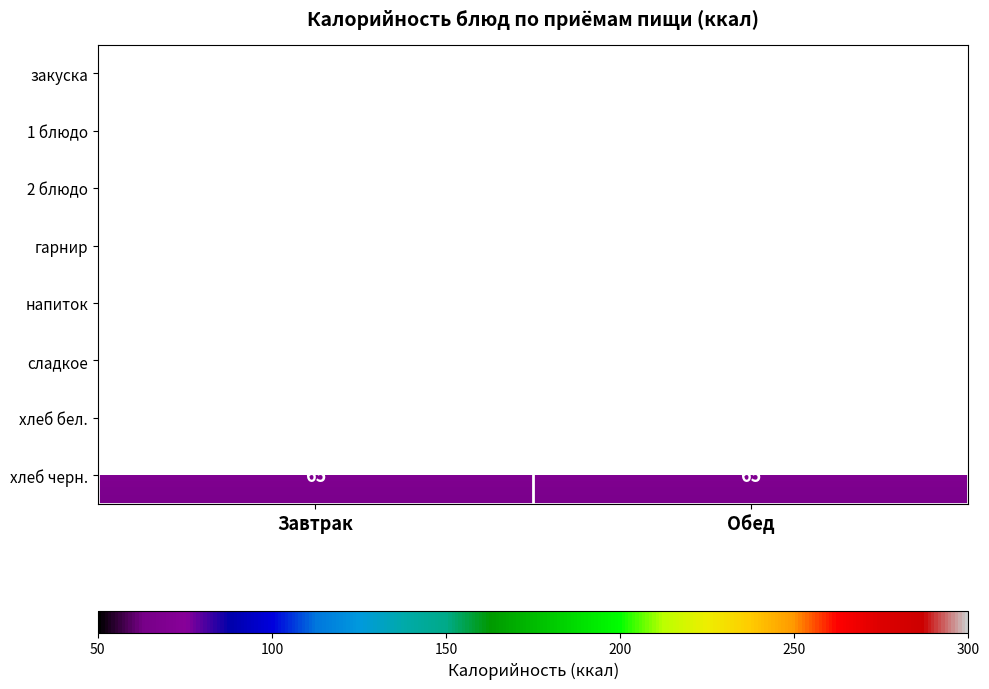

What value does the гарнир series have at Обед?

279